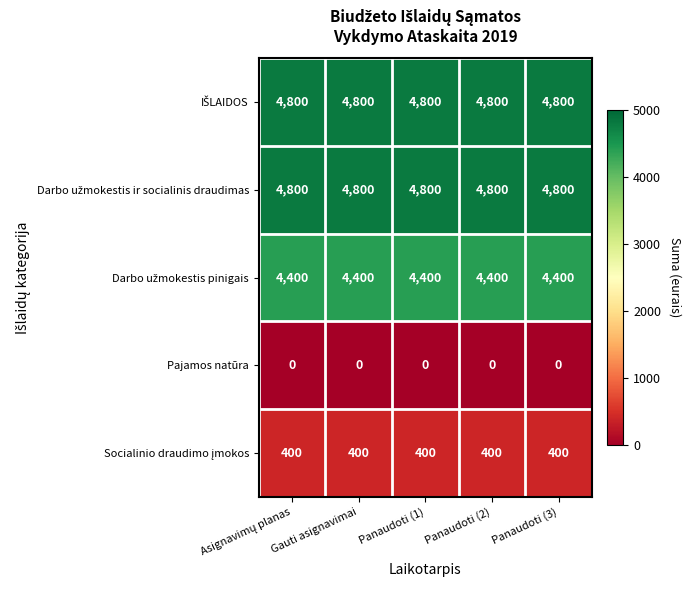

What is the spread (max minus min) of values at Panaudoti (3)?

4800